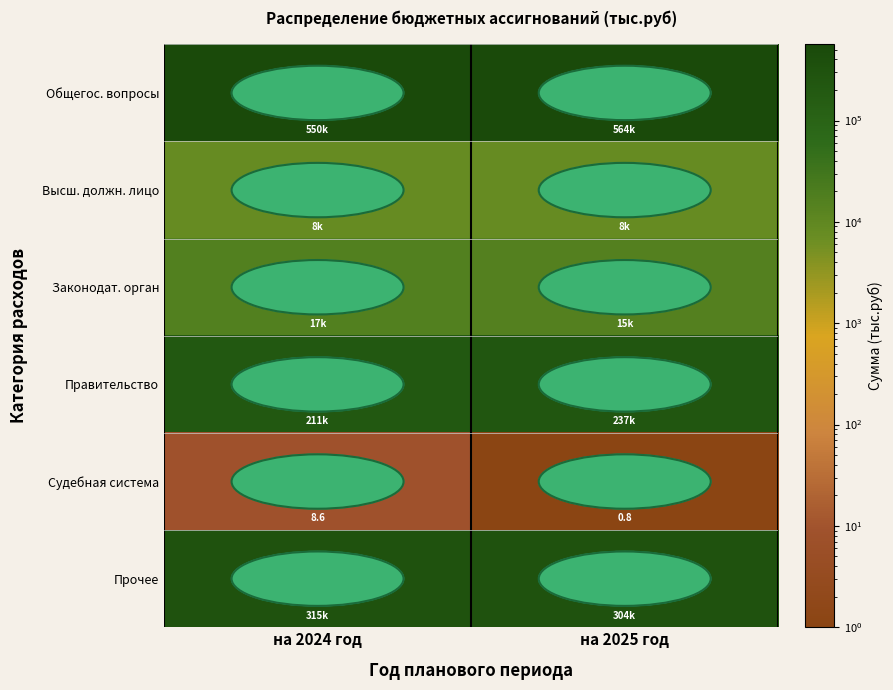

The value of Судебная система at на 2024 год is 8.6. True or false?

True